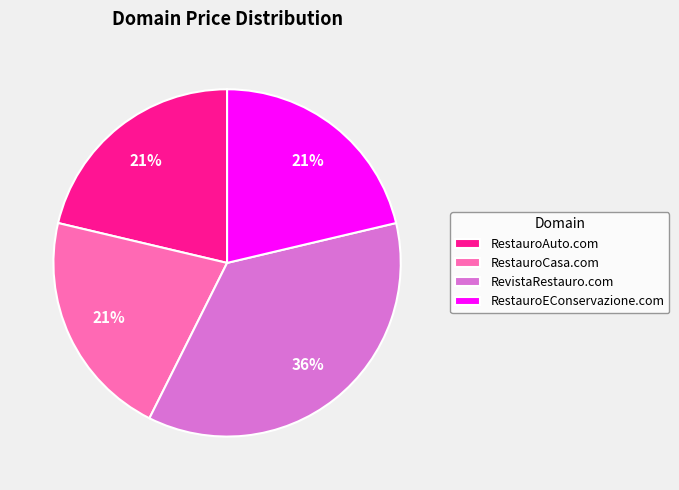

To the nearest percent, what portion does RestauroCasa.com represent?

21%